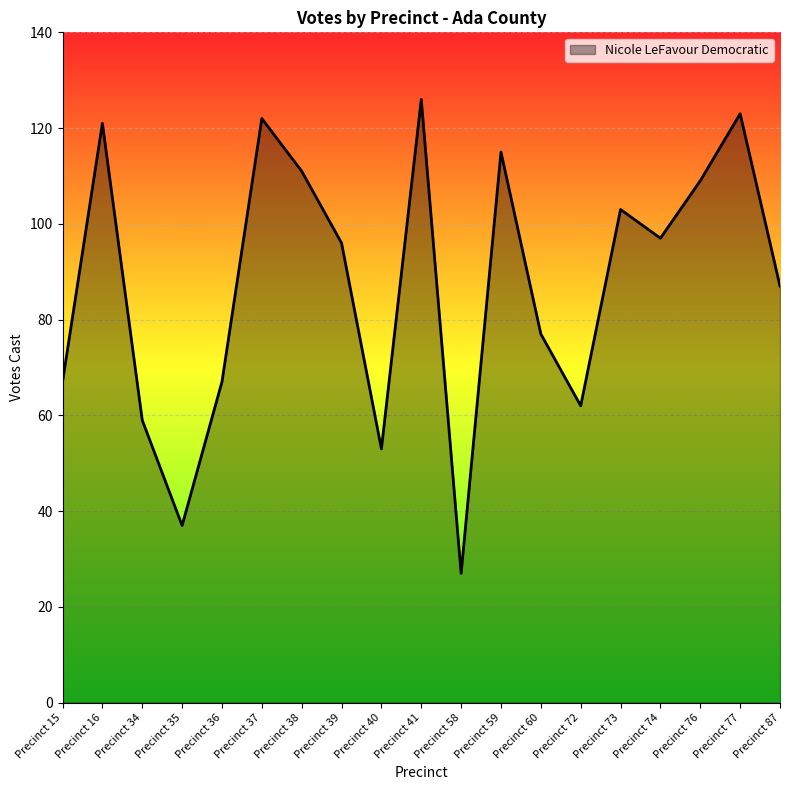

Approximately how many times larger is the value at Precinct 40 compared to Precinct 77?

0.4